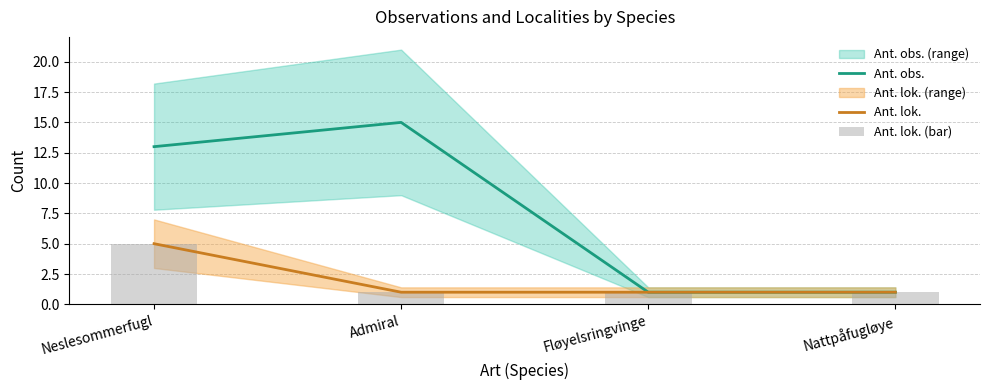

What is the label of the 1st bar from the left?

Neslesommerfugl